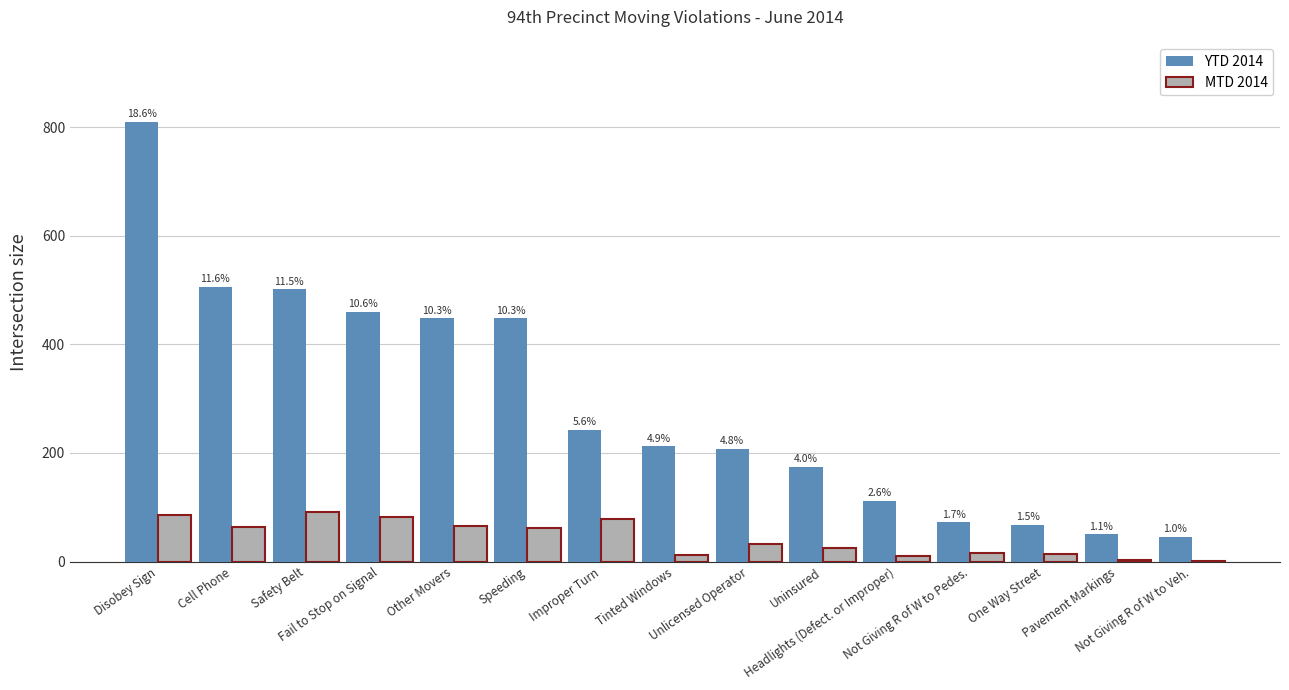

What are all the series names shown in the legend?

YTD 2014, MTD 2014